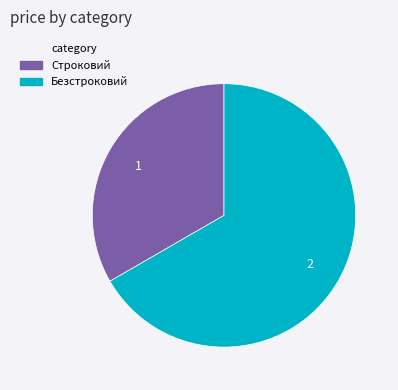

Does Безстроковий account for over 50% of the chart?

Yes